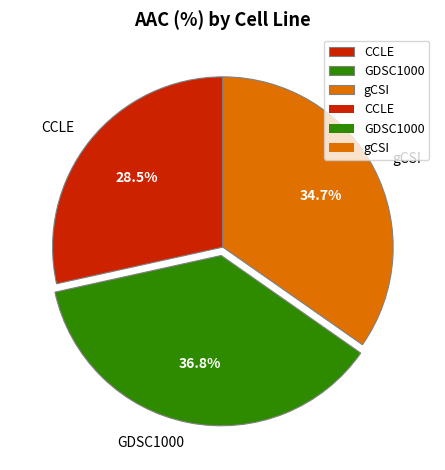

To the nearest percent, what portion does GDSC1000 represent?

37%